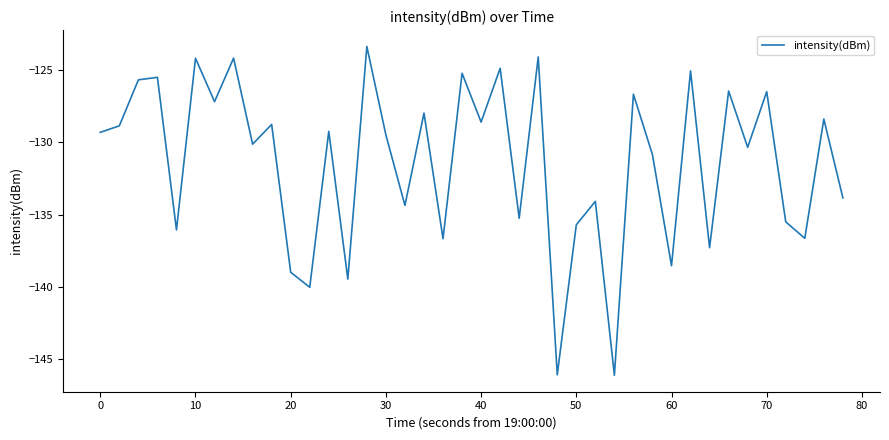

What is the maximum value shown in the chart?

-123.4